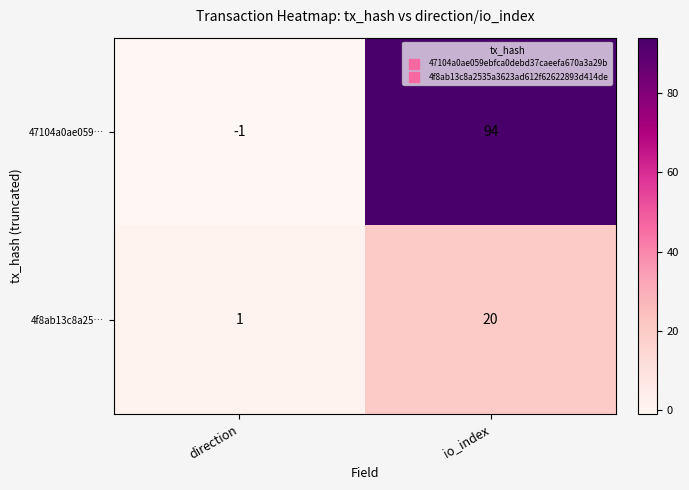

What is the greatest value displayed?

94